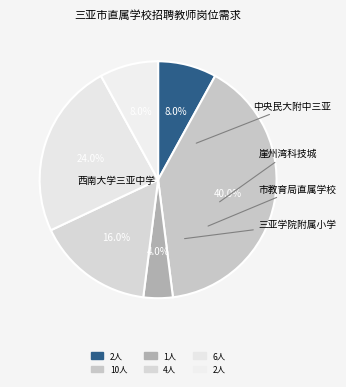

How many slices are in this pie chart?

6